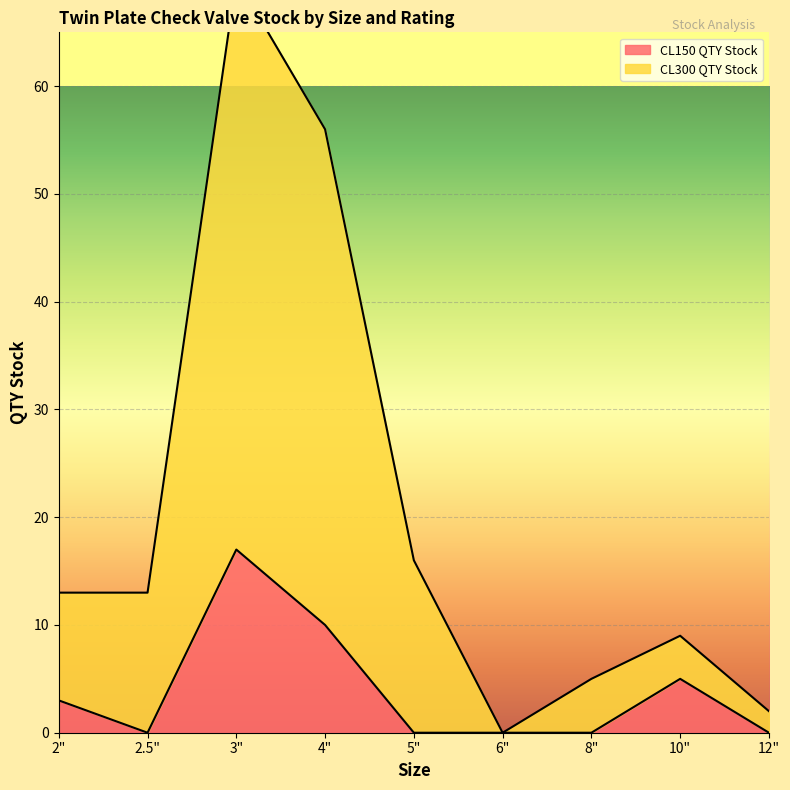

True or false: CL150 QTY Stock and CL300 QTY Stock intersect in this chart.

False